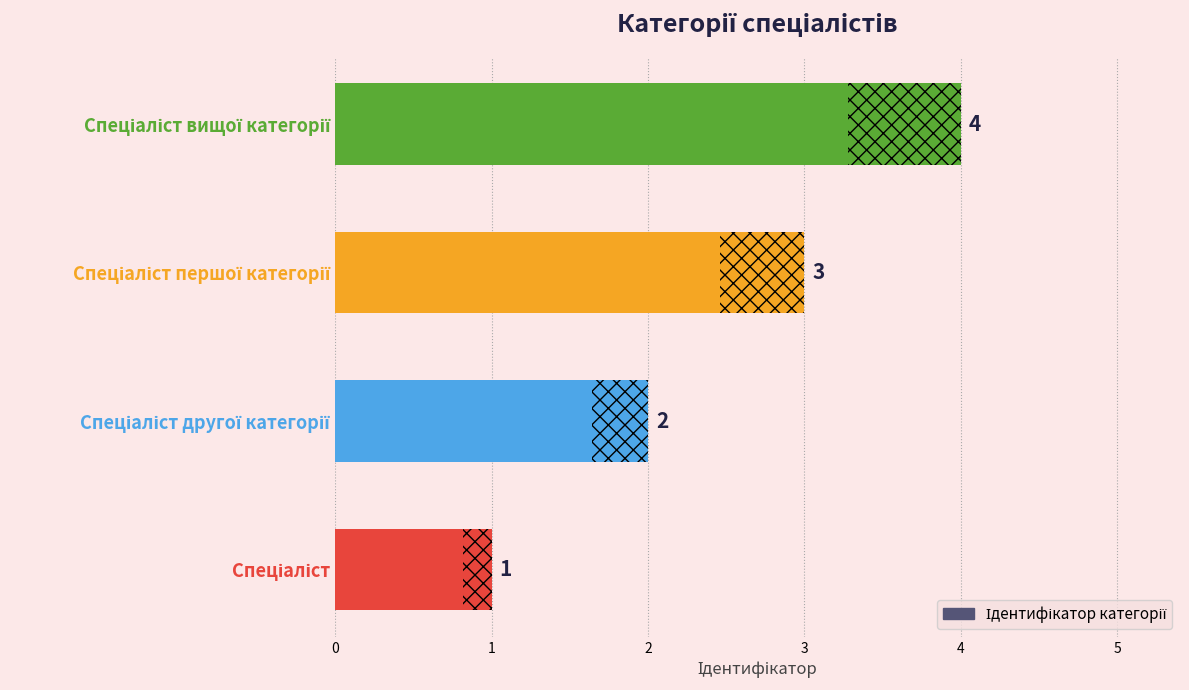

What is the difference between the values at Спеціаліст другої категорії and Спеціаліст?

1